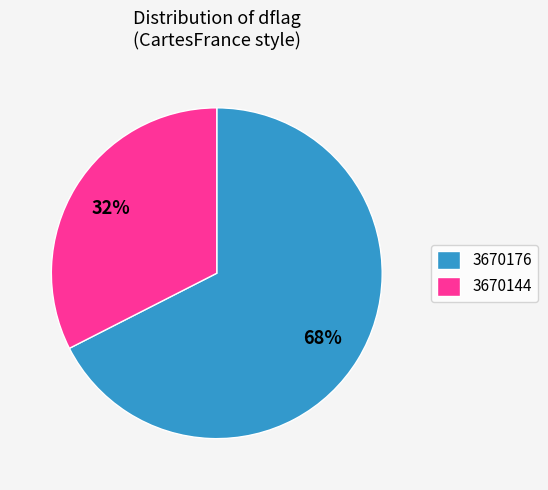

Which category has the smallest portion of the pie?

3670144